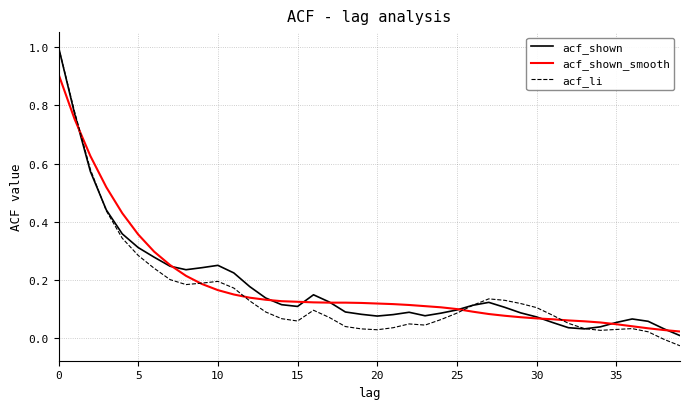

True or false: acf_li has more than 0 points higher than both neighbors.

True